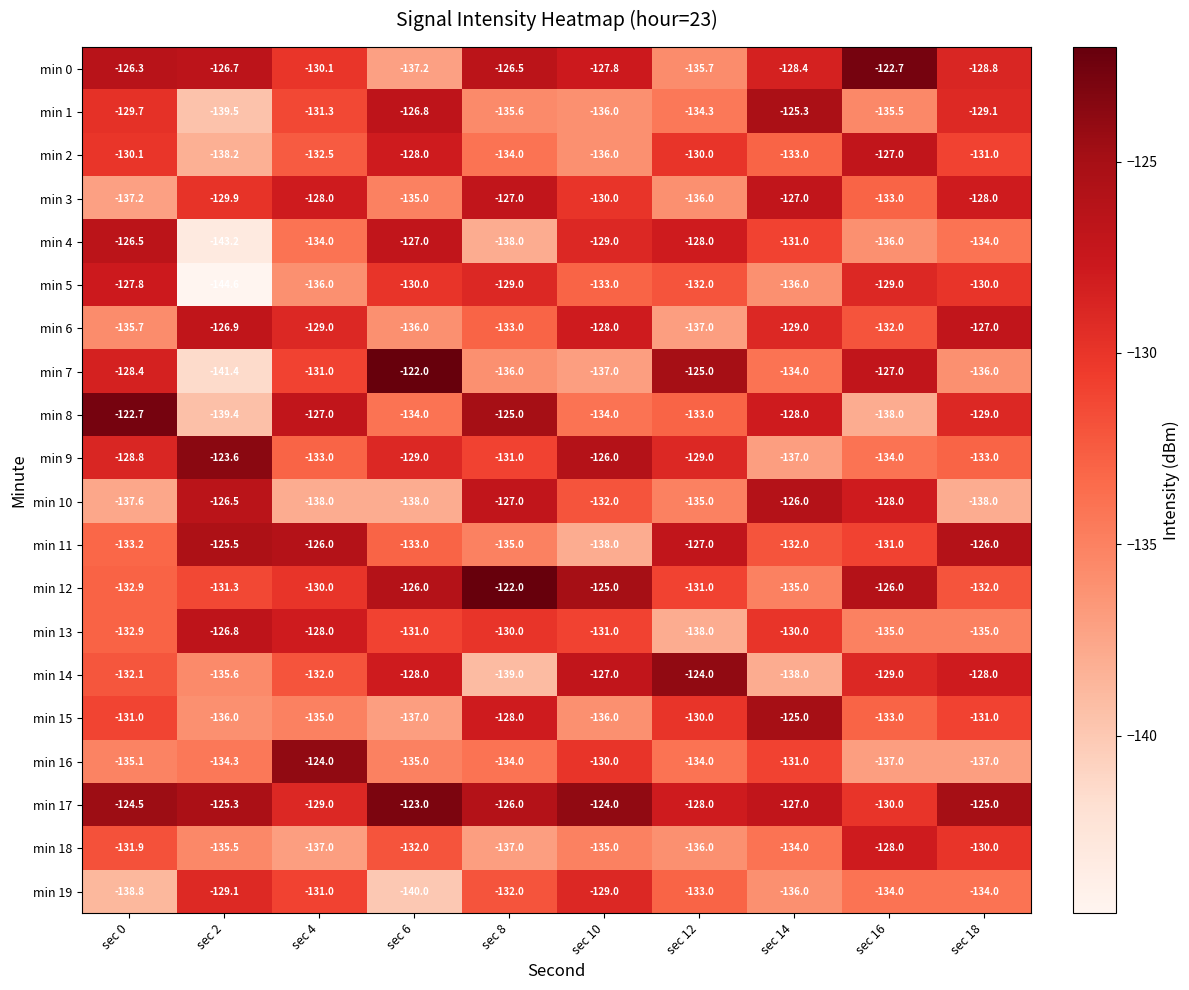

Between sec 0 and sec 8, which series saw the biggest shift?

min 4